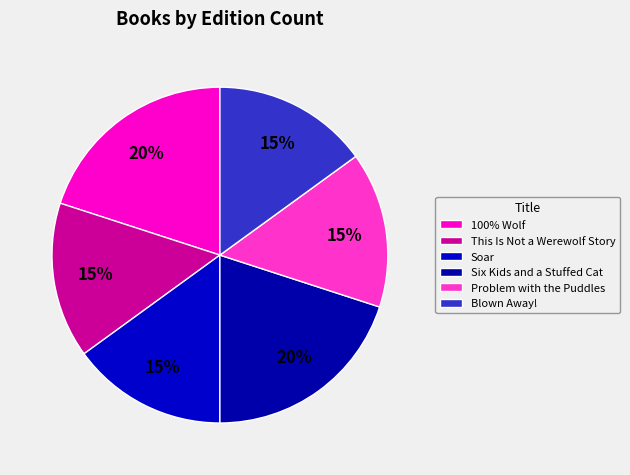

What percentage is the Blown Away! slice, to the nearest percent?

15%